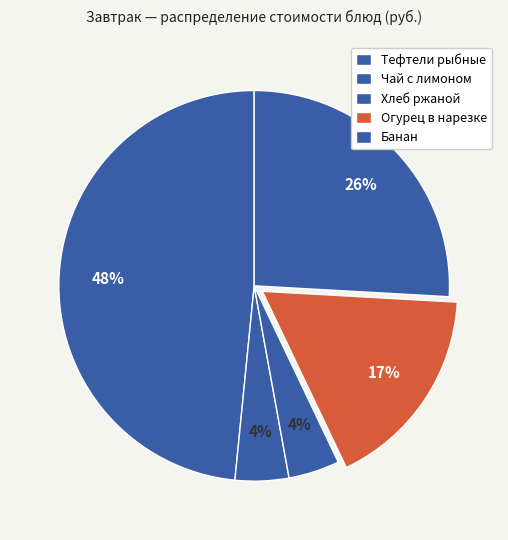

How many segments does this pie chart have?

5